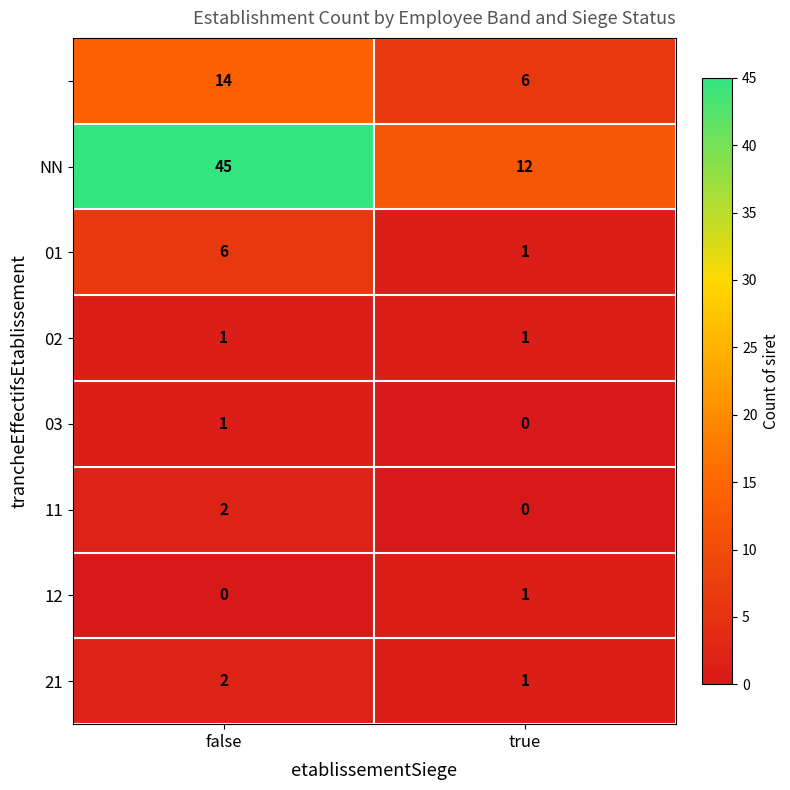

What is the total value across all series at true?

22